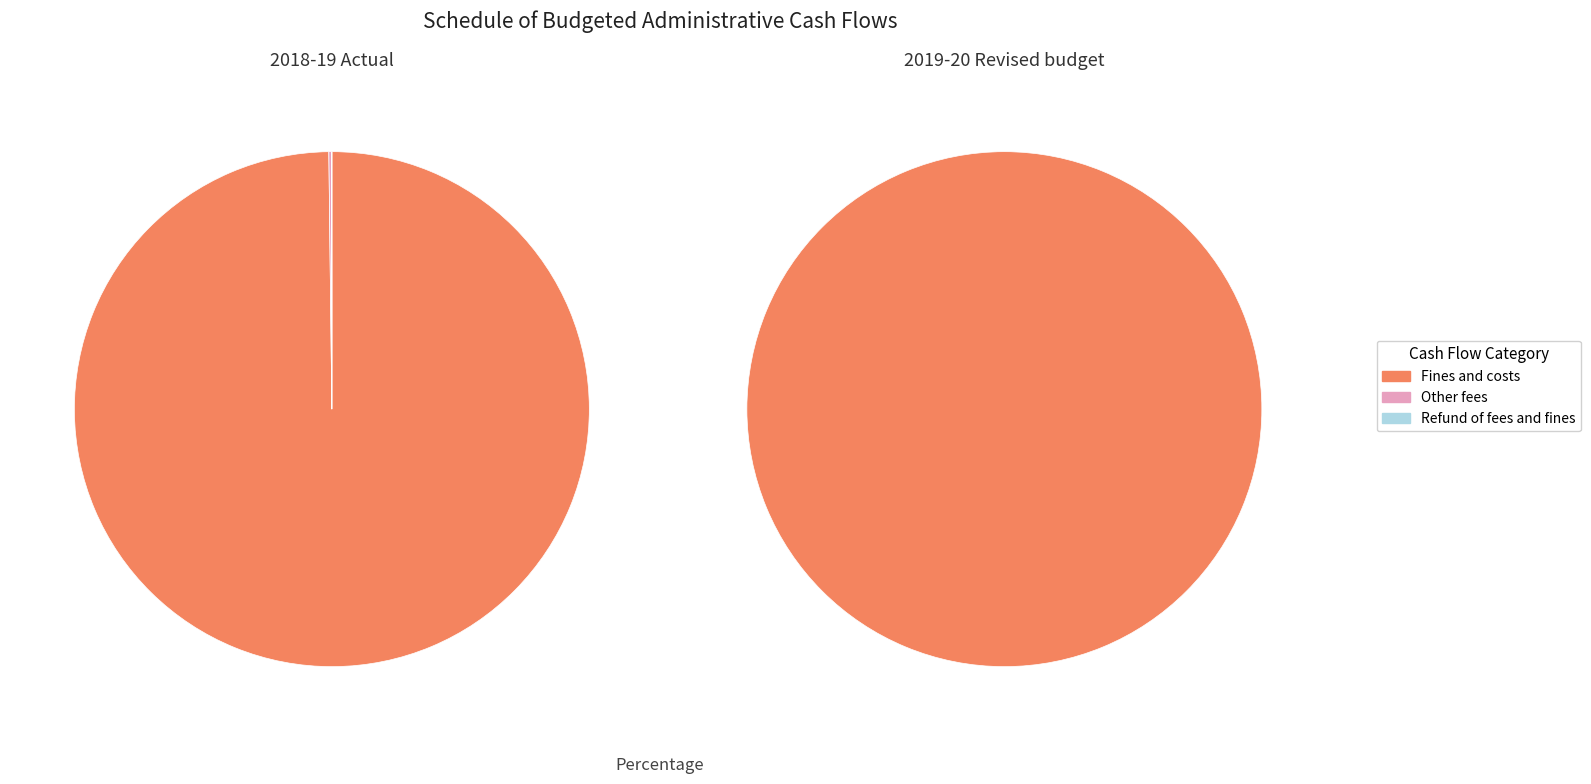

To the nearest percent, what portion does 2019-20 Revised budget represent?

34%